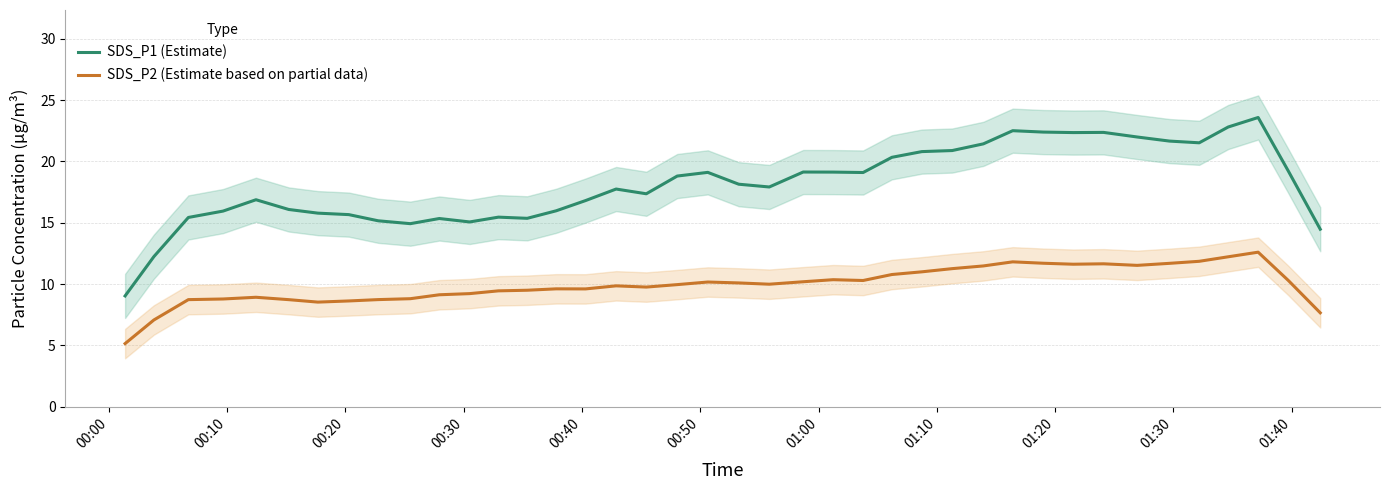

True or false: SDS_P2 (Estimate based on partial data) and SDS_P1 (Estimate) intersect in this chart.

False